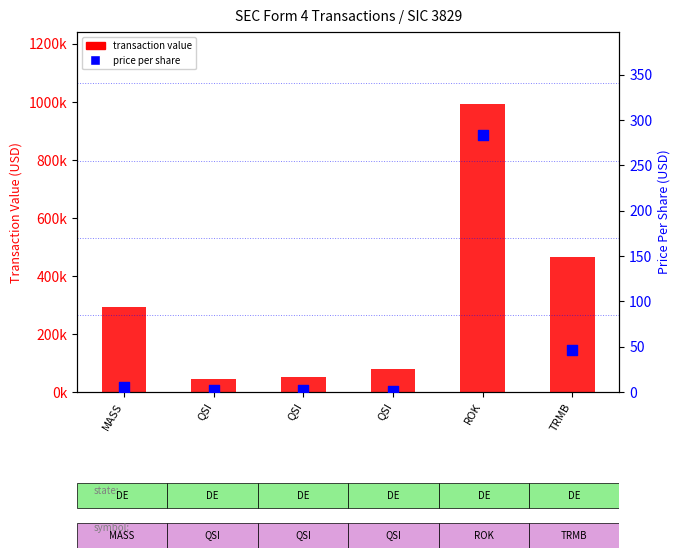

Which series has the largest Y range (max minus min)?

transaction value